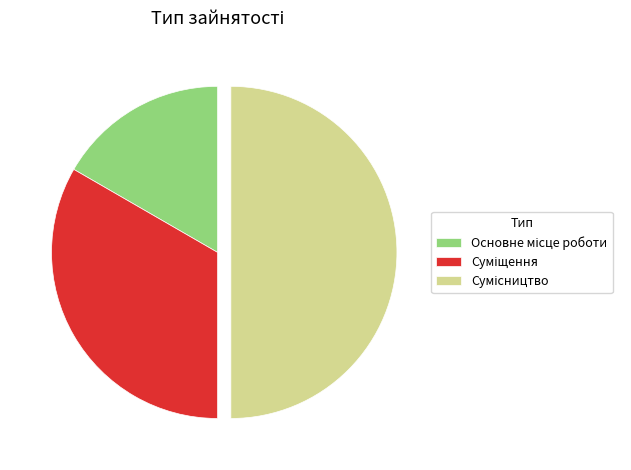

How many slices are in this pie chart?

3